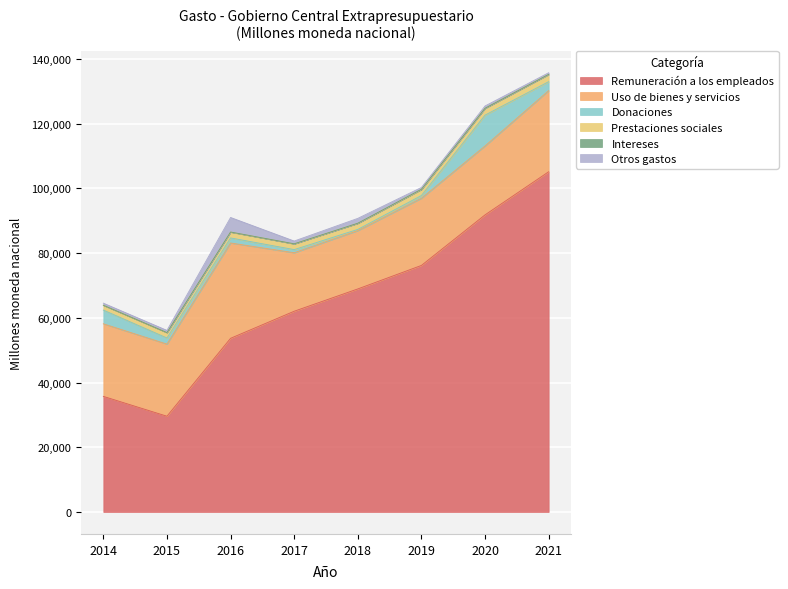

At how many categories does at least one series exceed 77198?

2